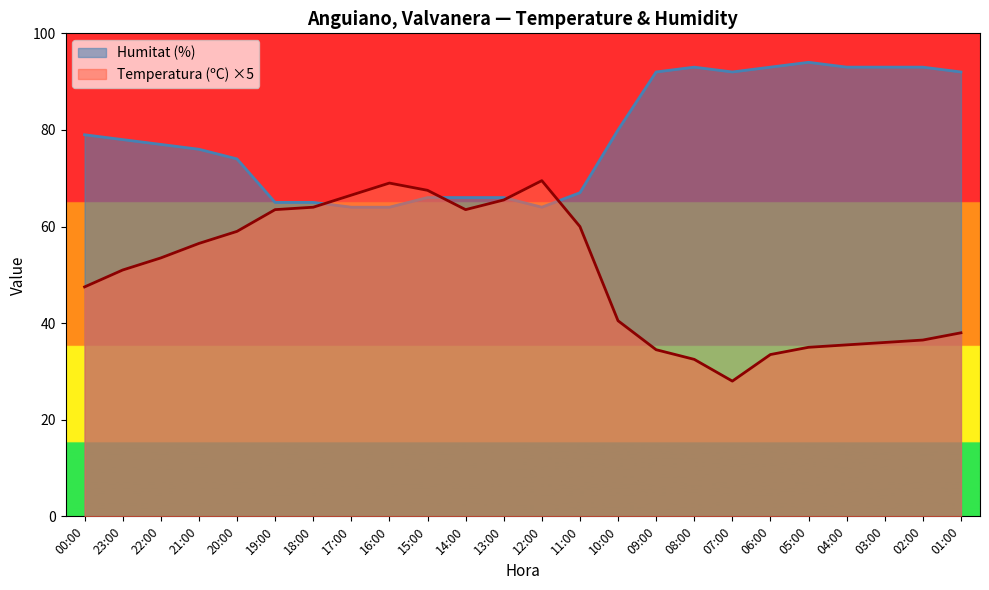

In Temperatura (ºC), how many points are lower than both neighbors (excluding endpoints)?

2